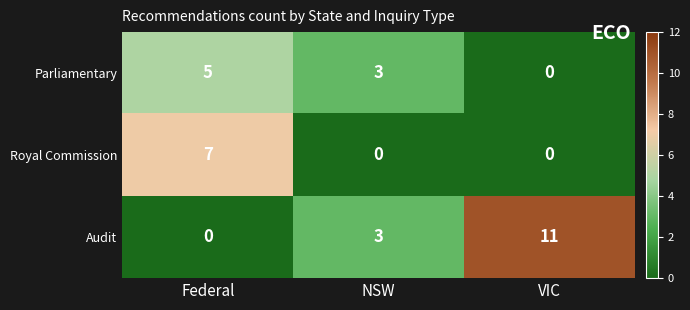

At which label is Parliamentary closest to 2?

NSW